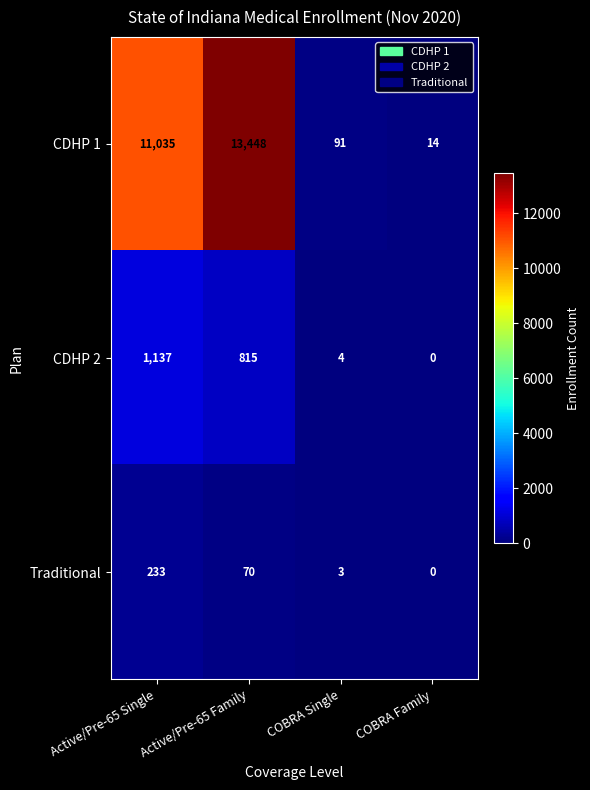

At which category is the sum across all series the highest?

Active/Pre-65 Family